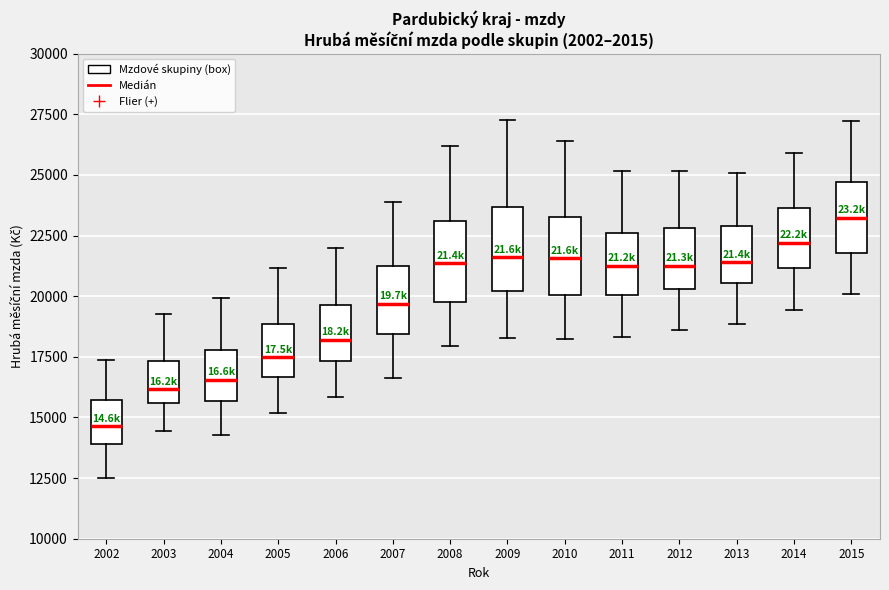

Where is the upper edge of the box at x = 2004 on the y-axis? The values are not printed on the chart, so give them approximately, as read against the axis.

18000